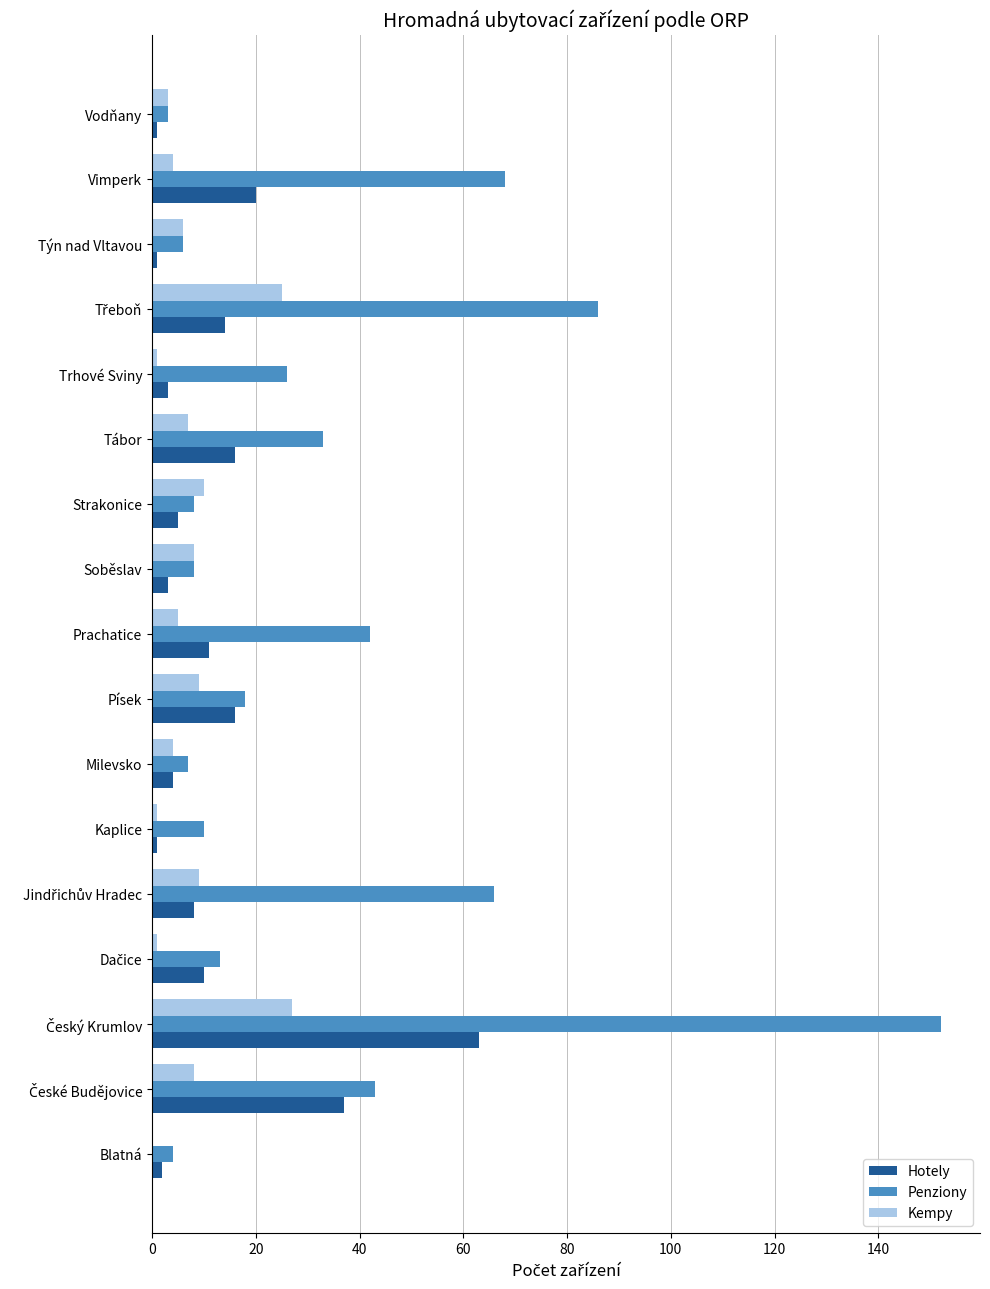

Which series has the largest total across all categories?

Penziony